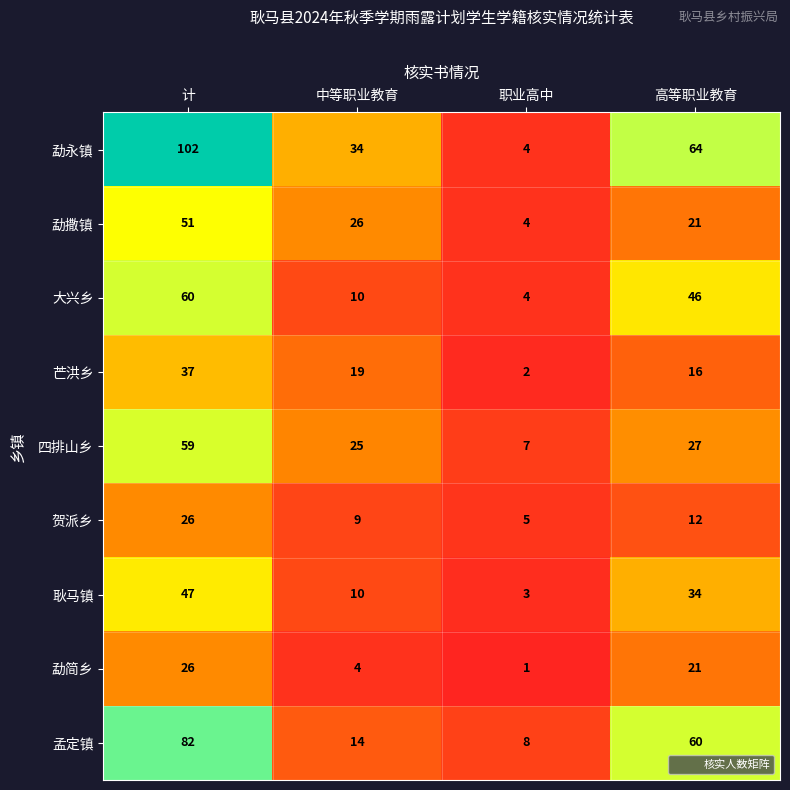

What is the spread (max minus min) of values at 中等职业教育?

30